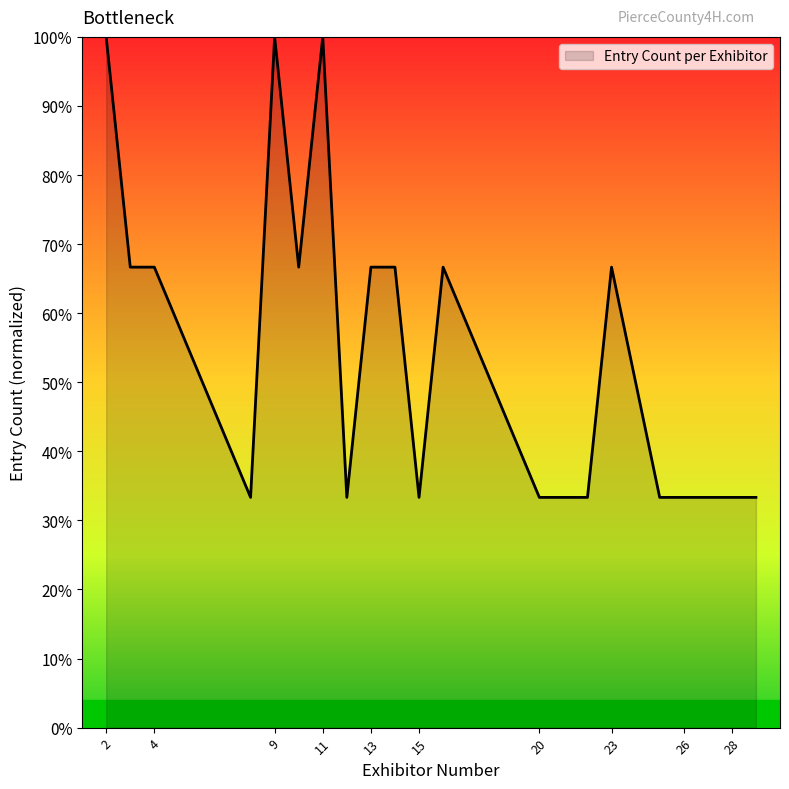

What is the maximum value shown in the chart?

100.0